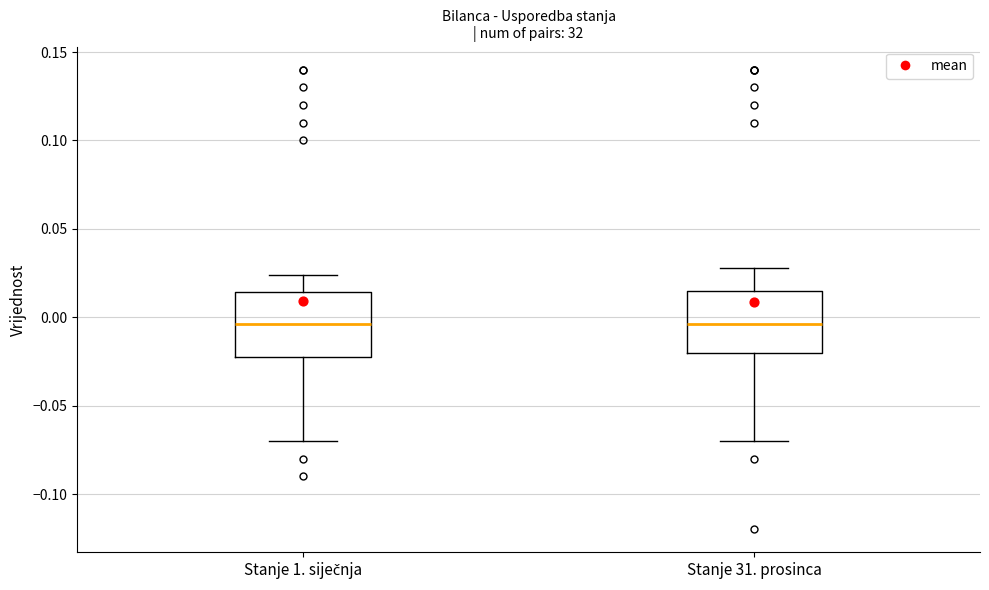

Where does the upper whisker of the box for Stanje 1. siječnja end on the y-axis? The values are not printed on the chart, so give them approximately, as read against the axis.

0.025